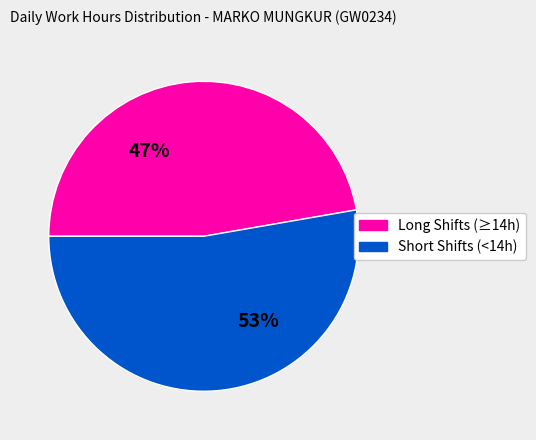

What percentage is the Short Shifts (<14h) slice, to the nearest percent?

53%